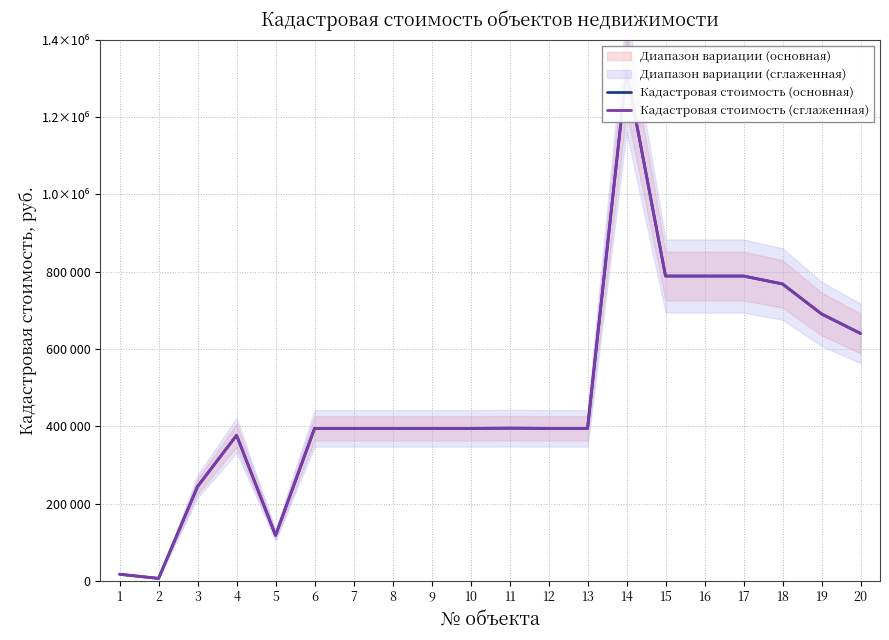

Read the Кадастровая стоимость (основная) value at 12.

394560.0